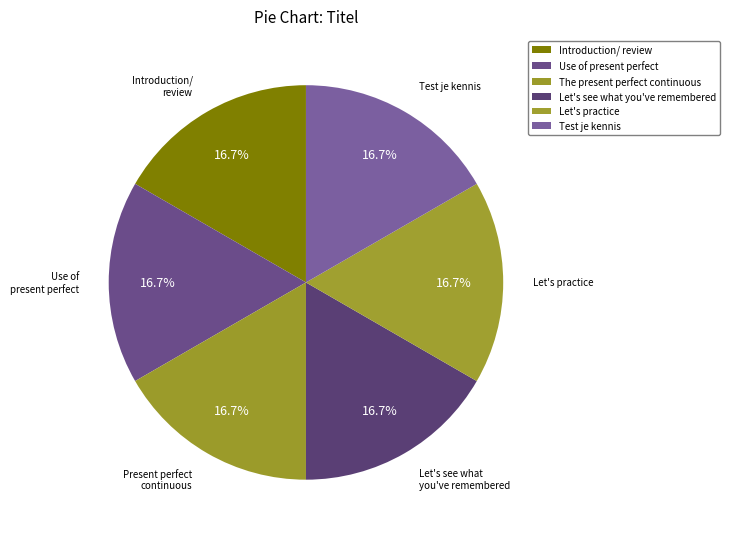

True or false: The present perfect continuous accounts for 17% of the total.

True